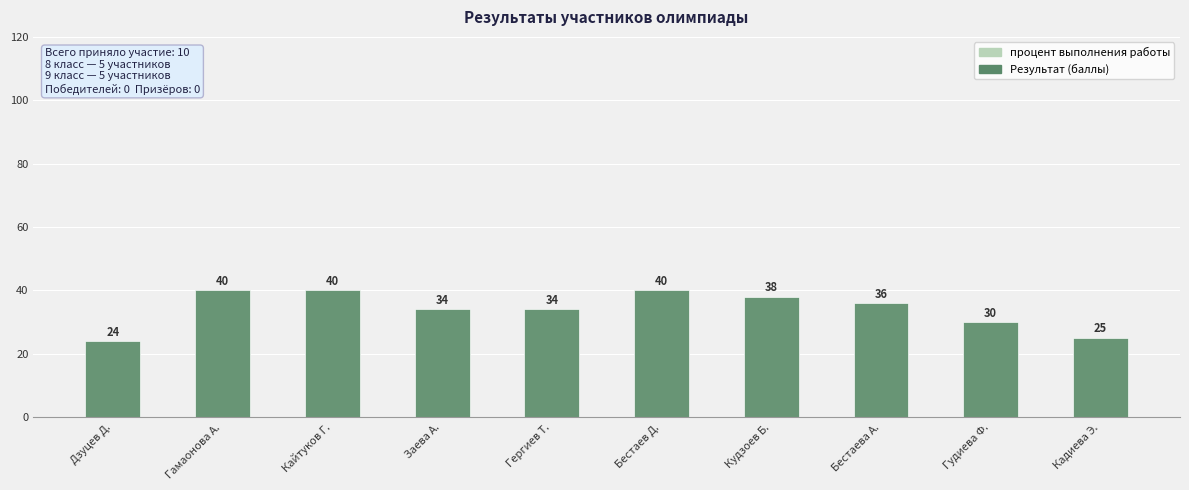

Reading right to left, transcribe all the data shown in this chart.

процент выполнения работы: 25	30	36	38	40	34	34	40	40	24
Результат (баллы): 25	30	36	38	40	34	34	40	40	24